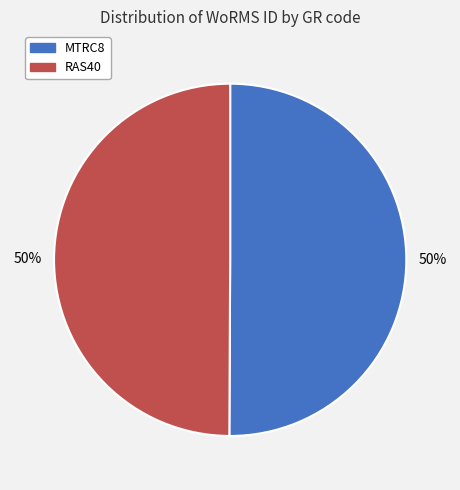

True or false: RAS40 accounts for 50% of the total.

True